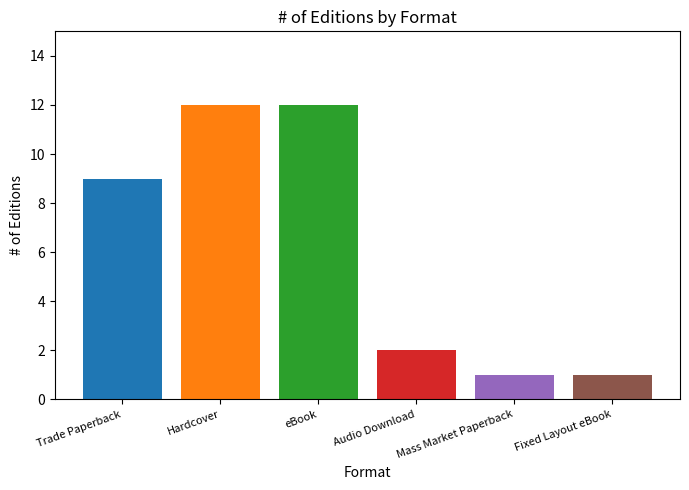

Rank the categories by value from lowest to highest.

Mass Market Paperback, Fixed Layout eBook, Audio Download, Trade Paperback, Hardcover, eBook